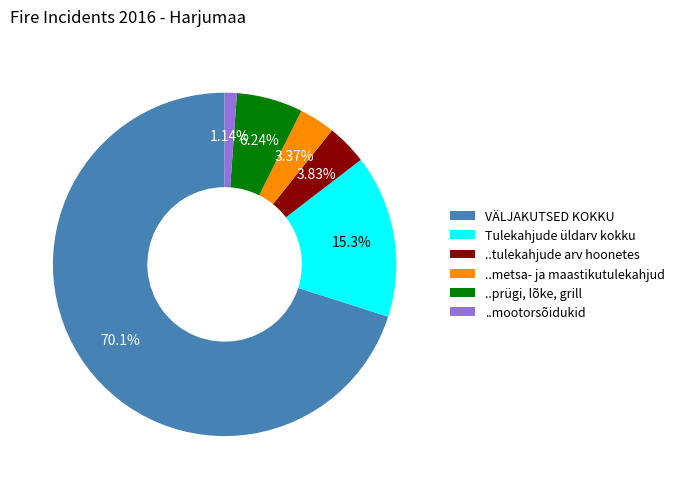

To the nearest percent, what is the combined percentage of ..metsa- ja maastikutulekahjud and ..mootorsõidukid?

5%